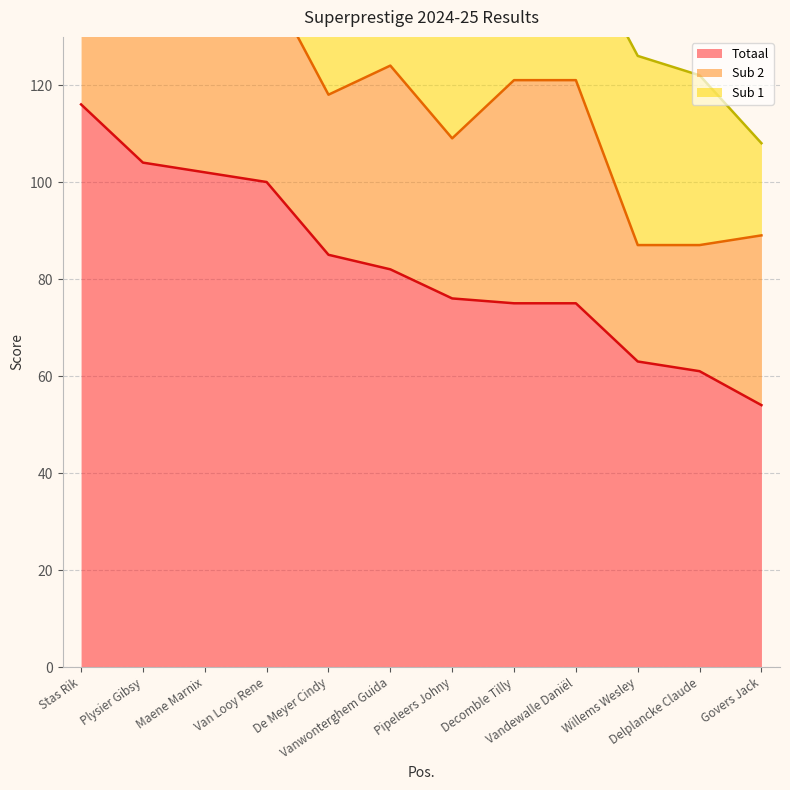

True or false: Sub 1 and Totaal intersect in this chart.

False